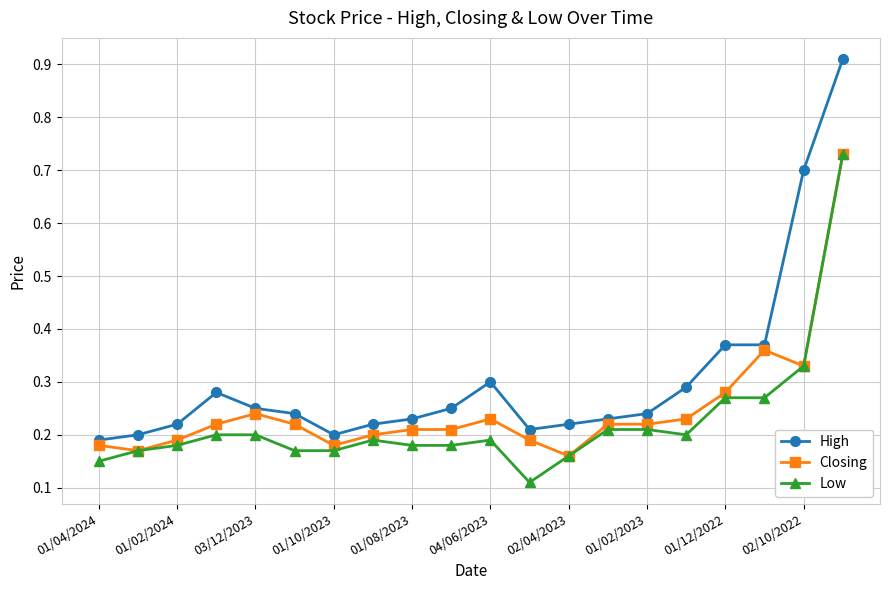

How many lines are shown in the chart?

3